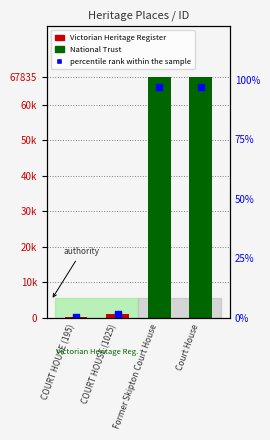

Approximately how many times larger is the value at Court House compared to COURT HOUSE (195)?

347.9